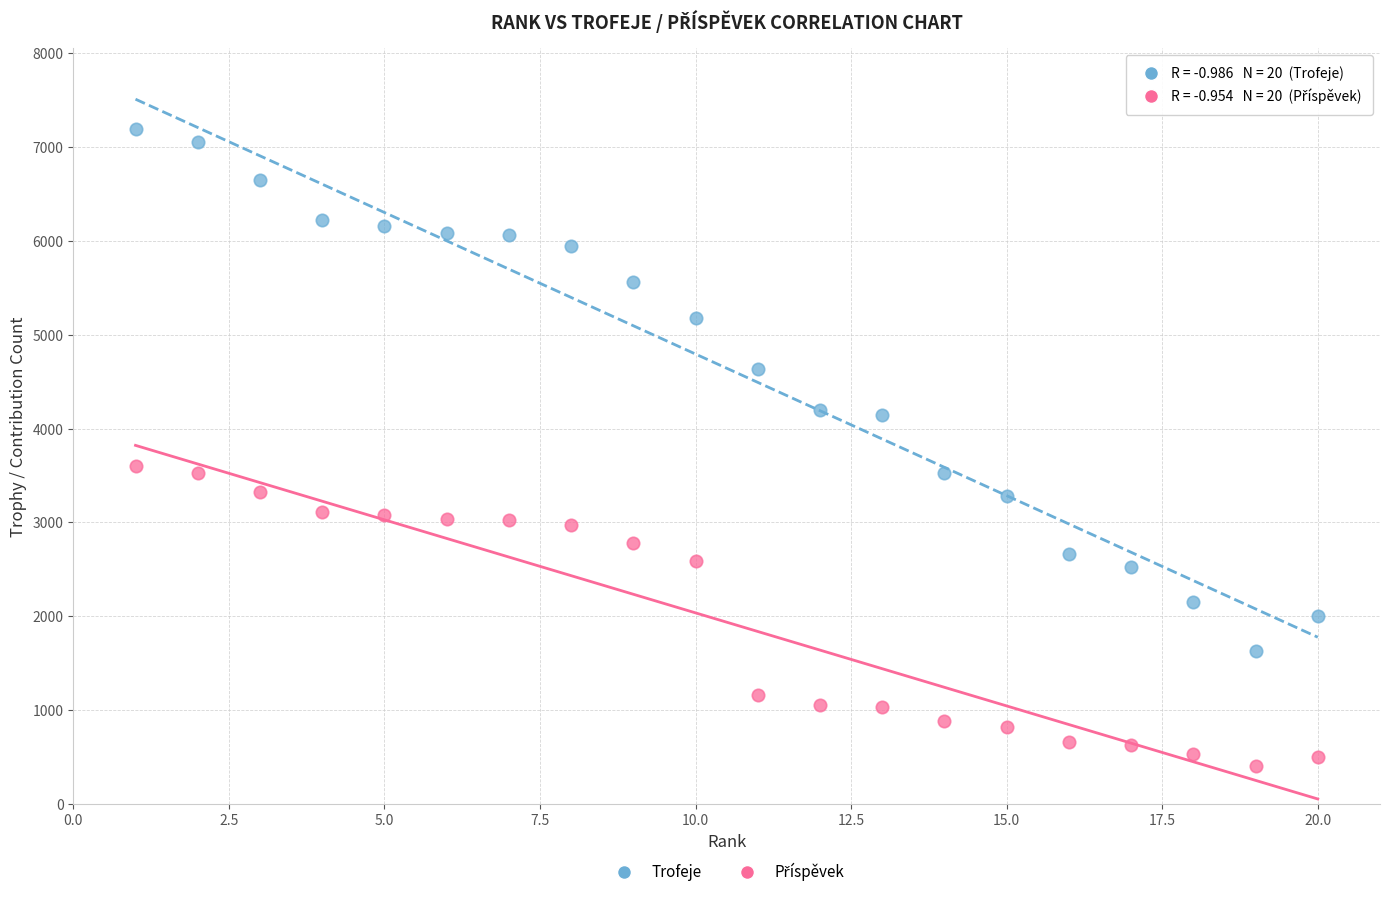

Which series has the largest Y range (max minus min)?

Trofeje